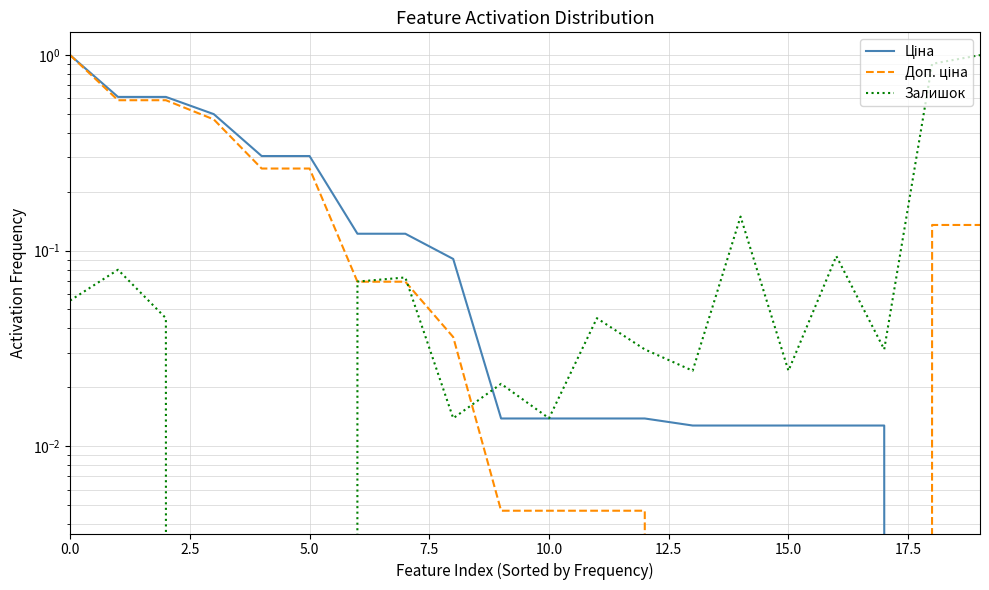

How many distinct data groups are displayed?

3